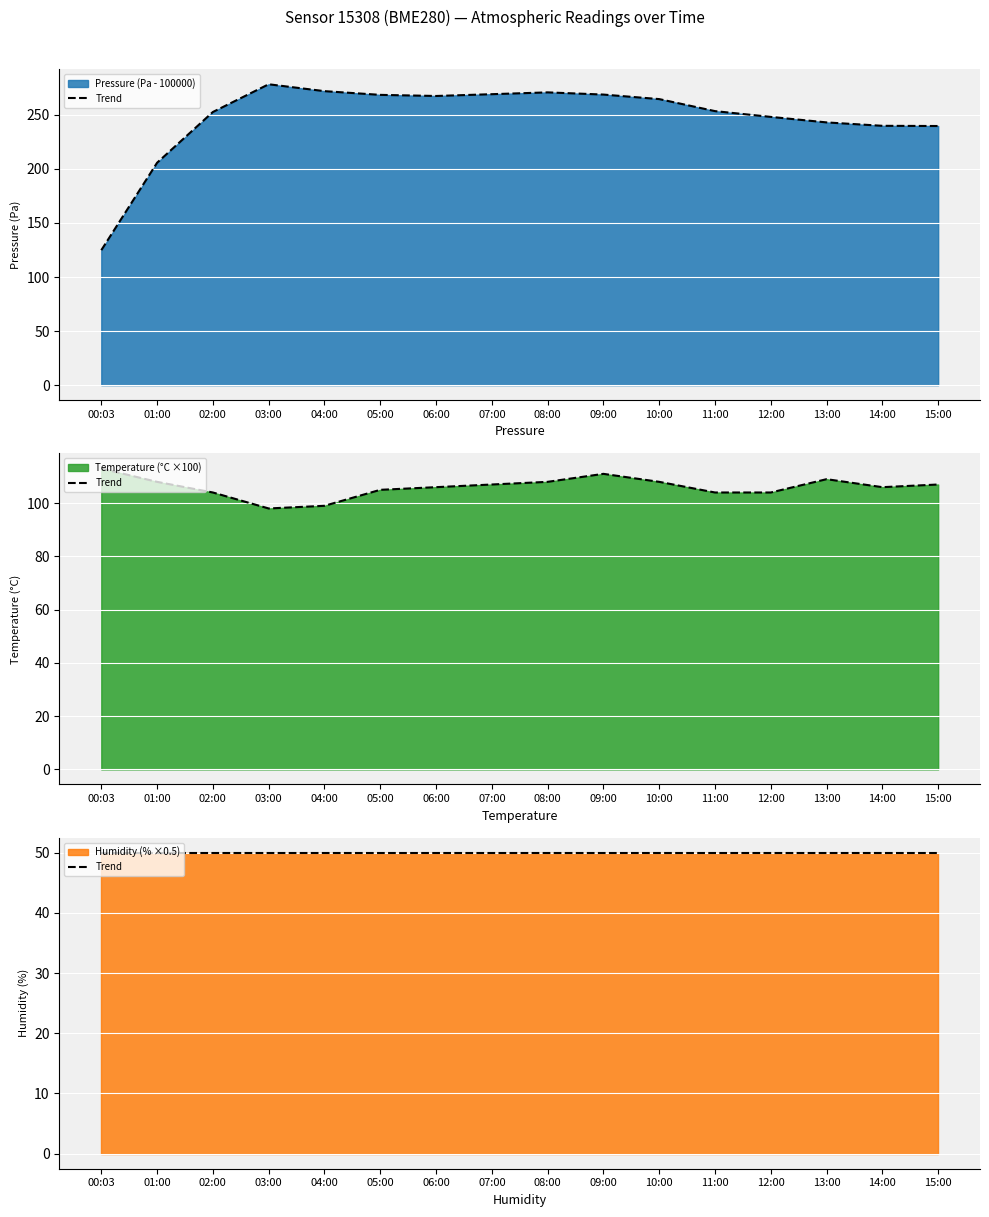

Which has a higher value, 01:00 or 00:03?

01:00